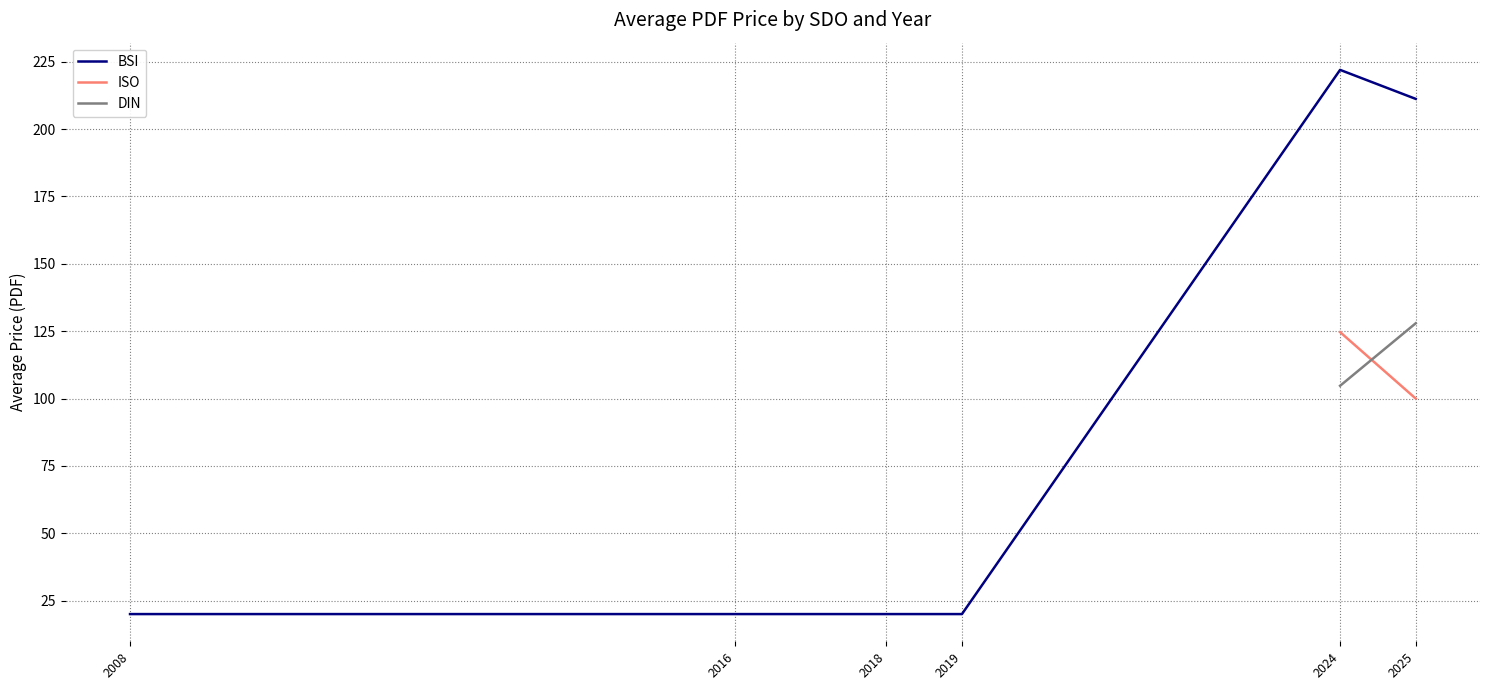

What is the lowest value of the BSI series?

20.0